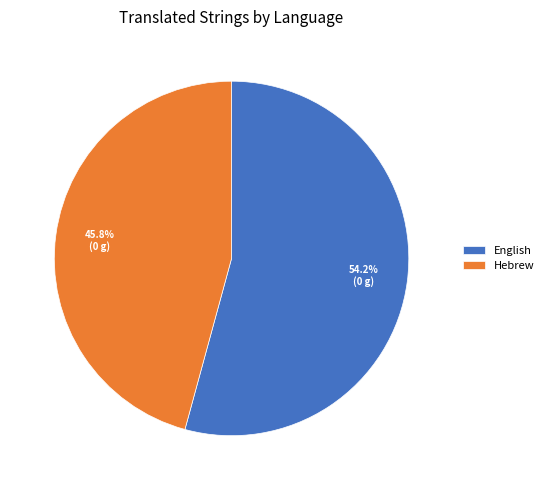

Do English and Hebrew together represent more than half of the pie?

Yes